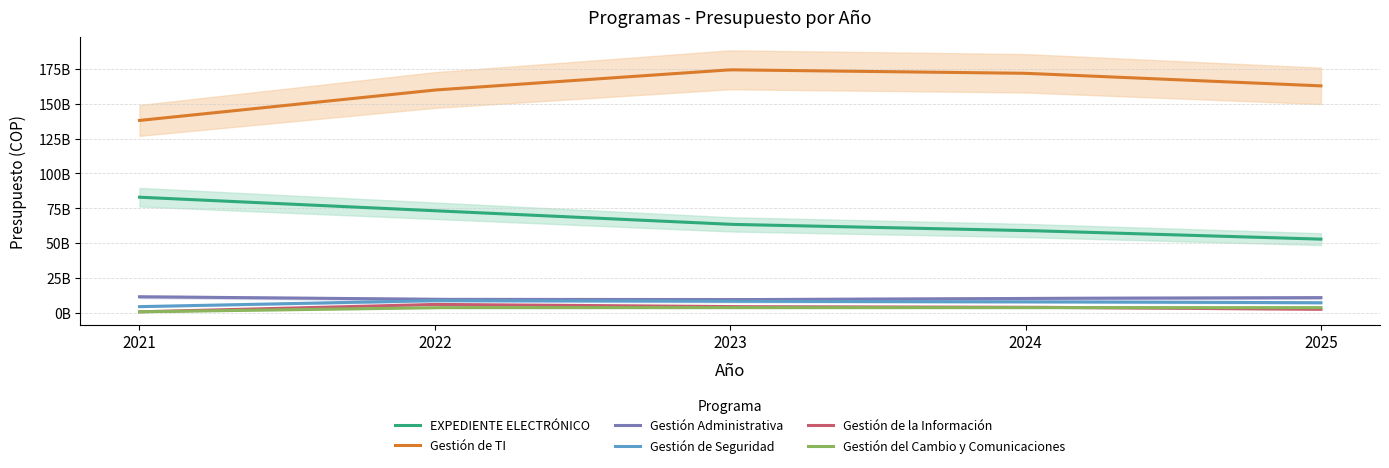

Rank the series by their maximum value, from lowest to highest.

Gestión del Cambio y Comunicaciones, Gestión de la Información, Gestión de Seguridad, Gestión Administrativa, EXPEDIENTE ELECTRÓNICO, Gestión de TI